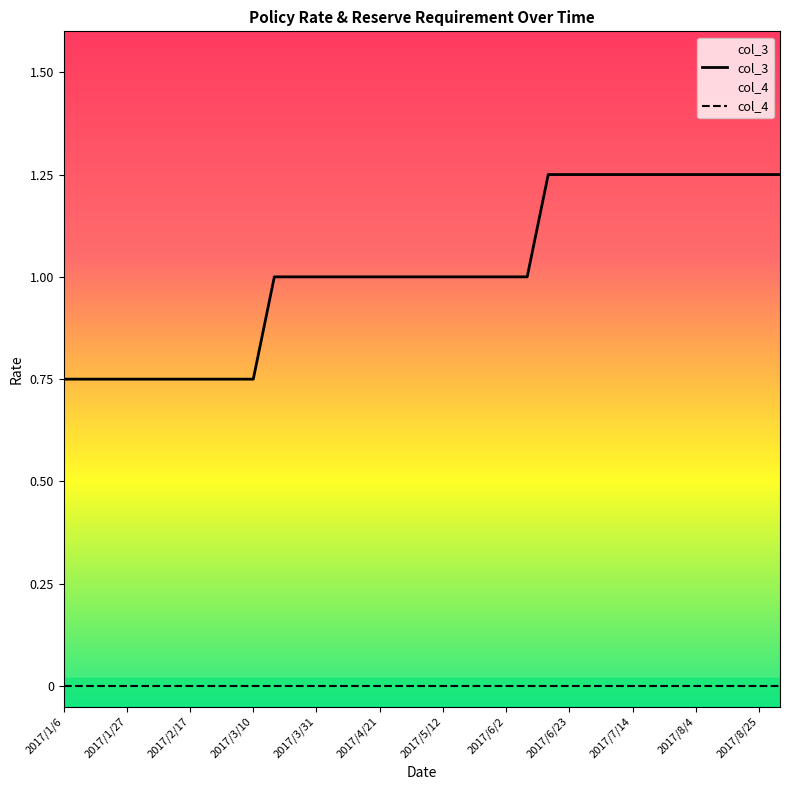

How many data points in col_3 are less than 1?

10